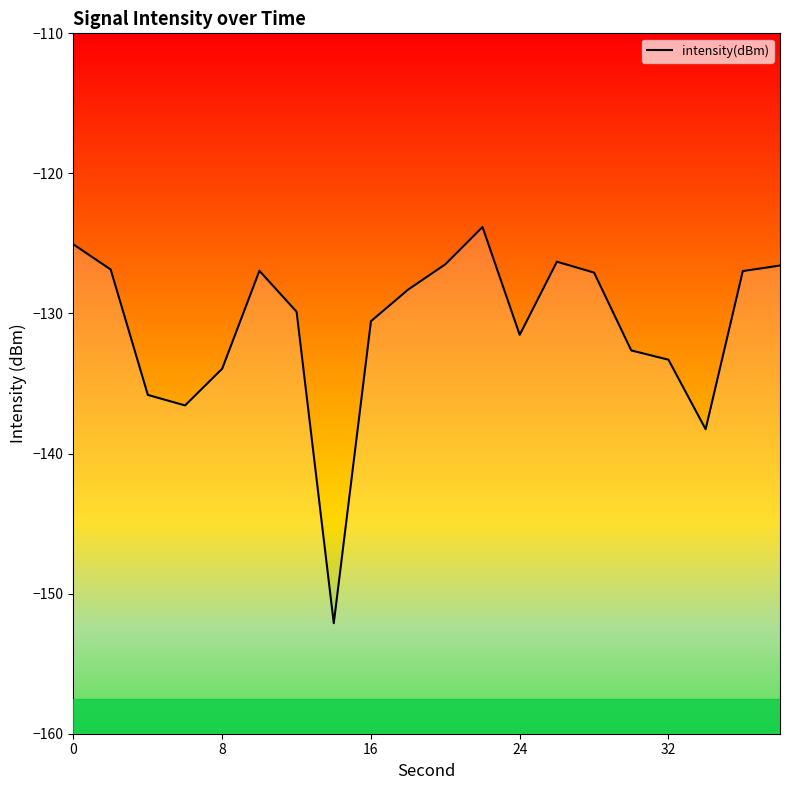

What is the difference between the maximum and minimum values?

28.3